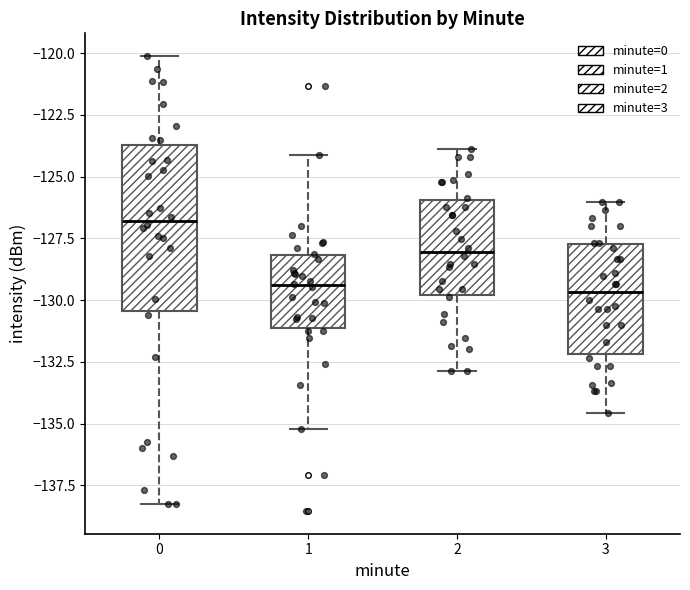

Reading left to right, transcribe this box plot: for each box, give where its median line is, the range the box spans, and where its two whiskers end, as read against the y-axis. The values are not printed on the chart, so give them approximately, as read against the axis.

0: median -127.0, box -130.5 to -123.5, whiskers -138.5 to -120.0
1: median -129.5, box -131.0 to -128.0, whiskers -135.0 to -124.0
2: median -128.0, box -130.0 to -126.0, whiskers -133.0 to -124.0
3: median -129.5, box -132.0 to -127.5, whiskers -134.5 to -126.0